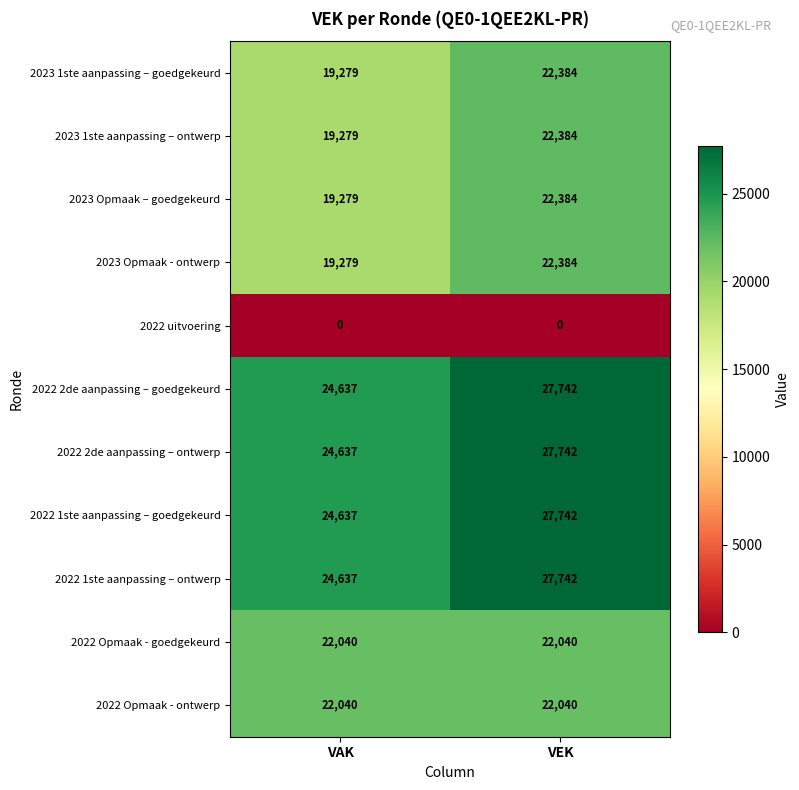

How many values in the 2023 Opmaak – goedgekeurd series are below 22384?

1